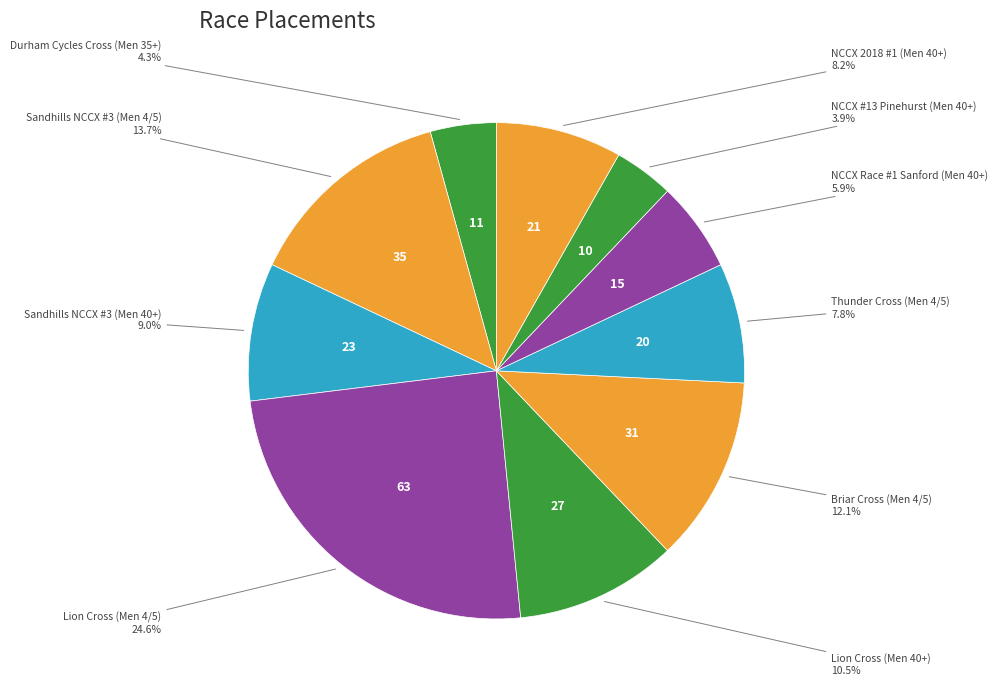

Count the number of slices in the pie.

10